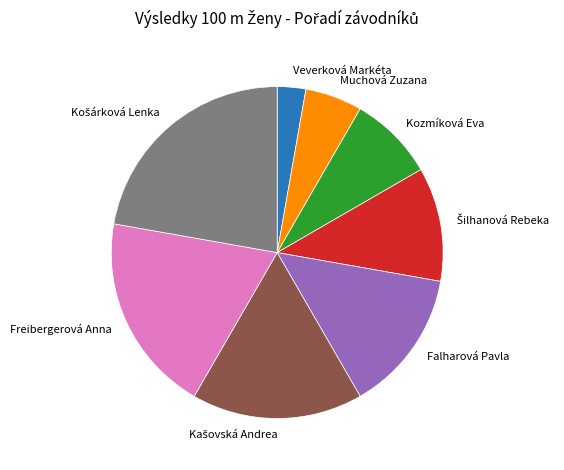

Count the number of slices in the pie.

8